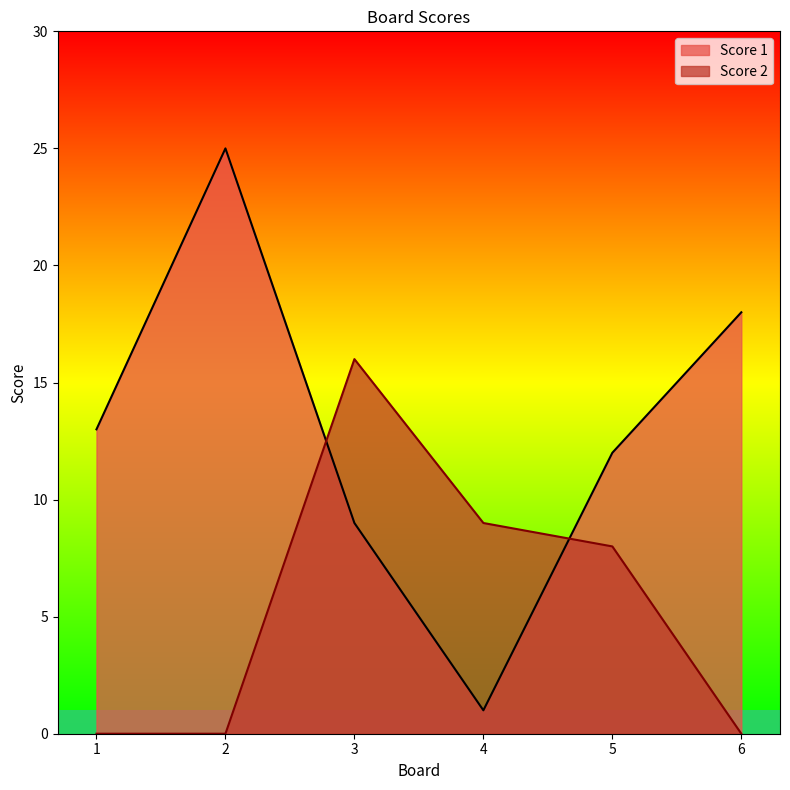

Is it true that Score 1 equals 9 at 3?

True